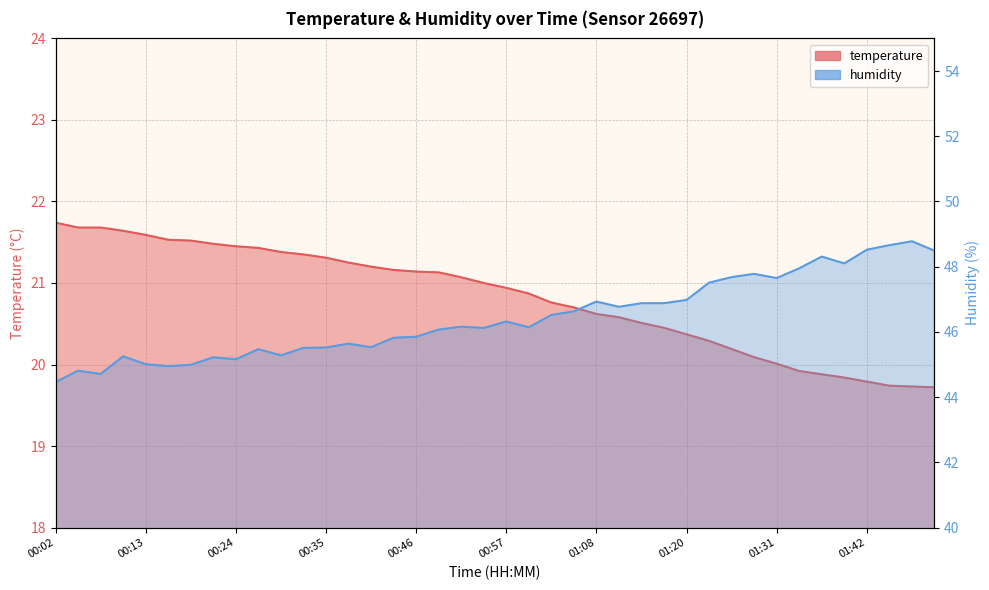

List the series in order of their overall mean, highest first.

humidity, temperature